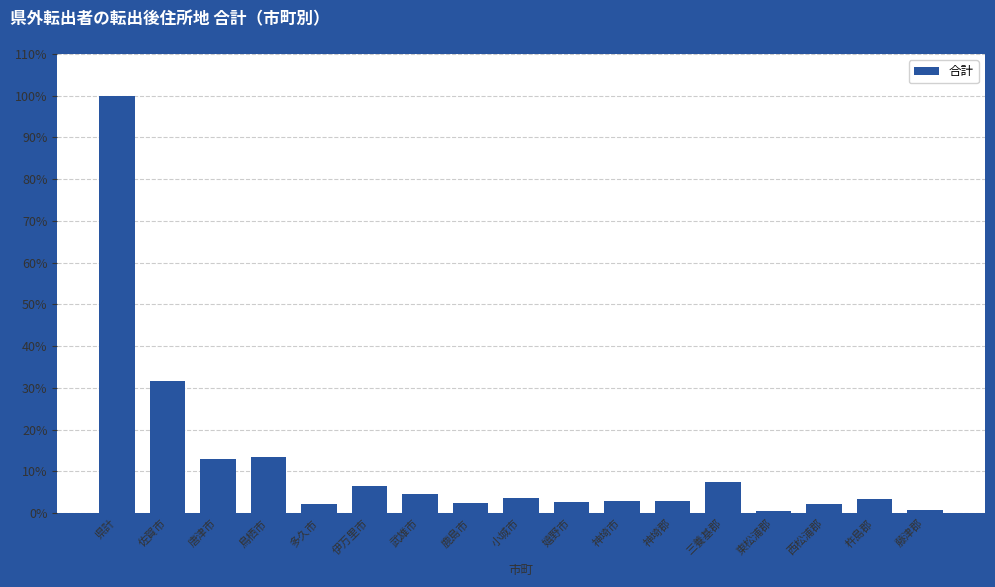

List the labels in order of value, smallest first.

東松浦郡, 藤津郡, 西松浦郡, 多久市, 鹿島市, 嬉野市, 神埼郡, 神埼市, 杵島郡, 小城市, 武雄市, 伊万里市, 三養基郡, 唐津市, 鳥栖市, 佐賀市, 県計